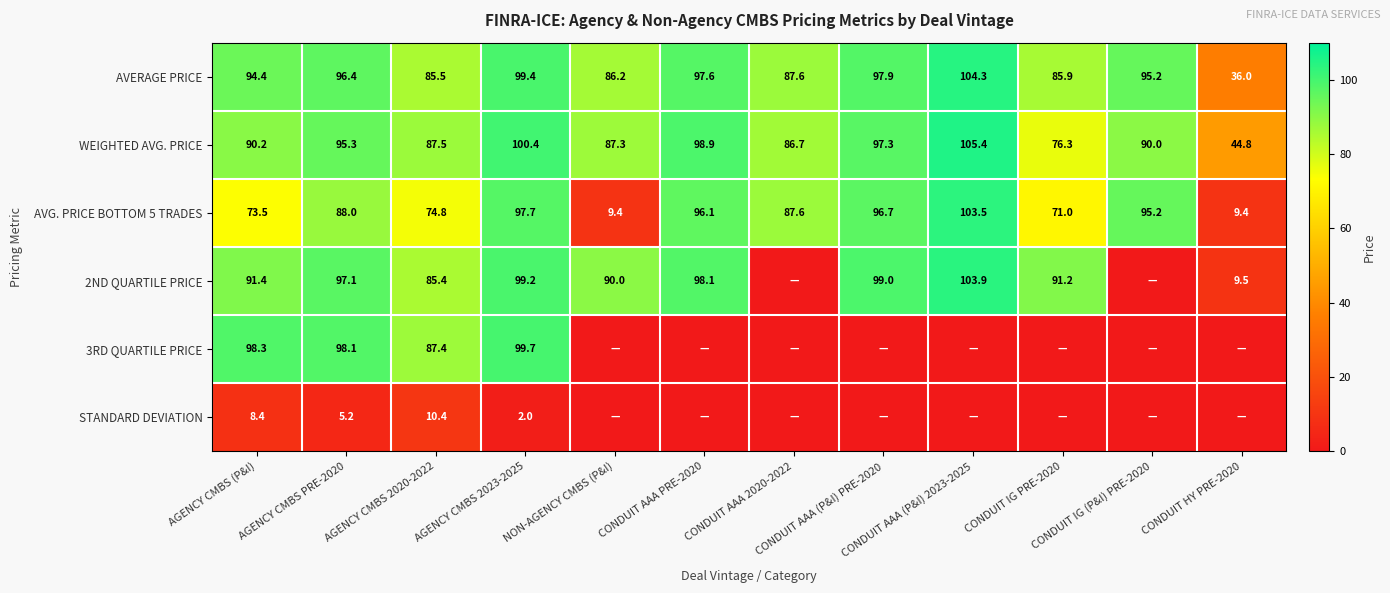

The value of AVG. PRICE BOTTOM 5 TRADES at CONDUIT HY PRE-2020 is 15.5. True or false?

False